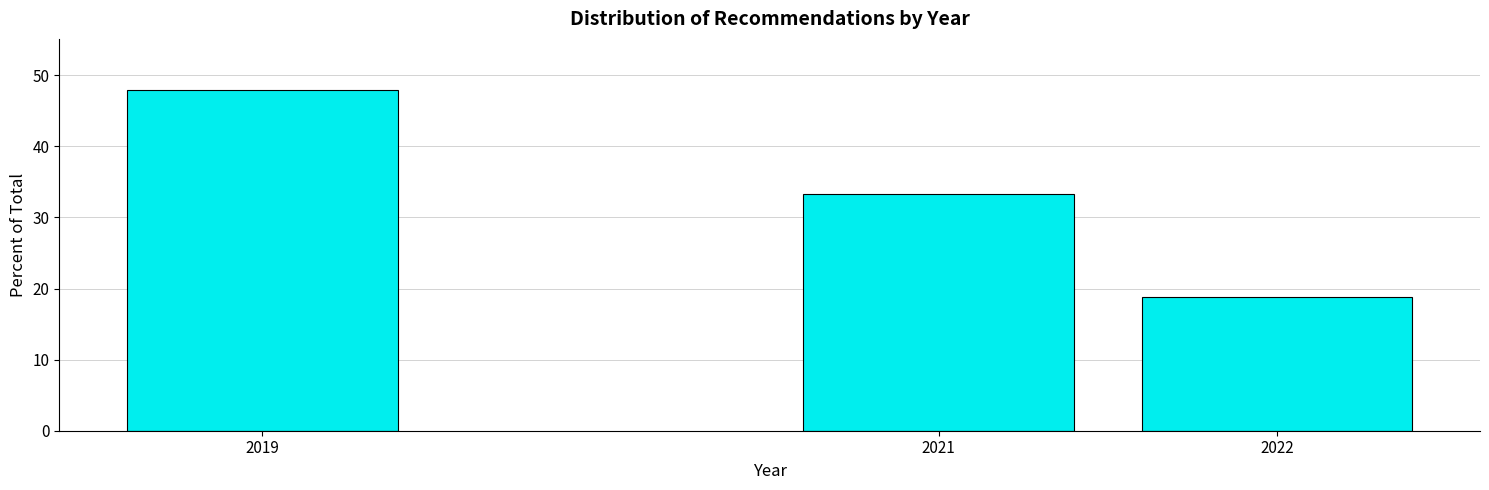

Reading left to right, transcribe all the data shown in this chart.

47.9	33.3	18.8